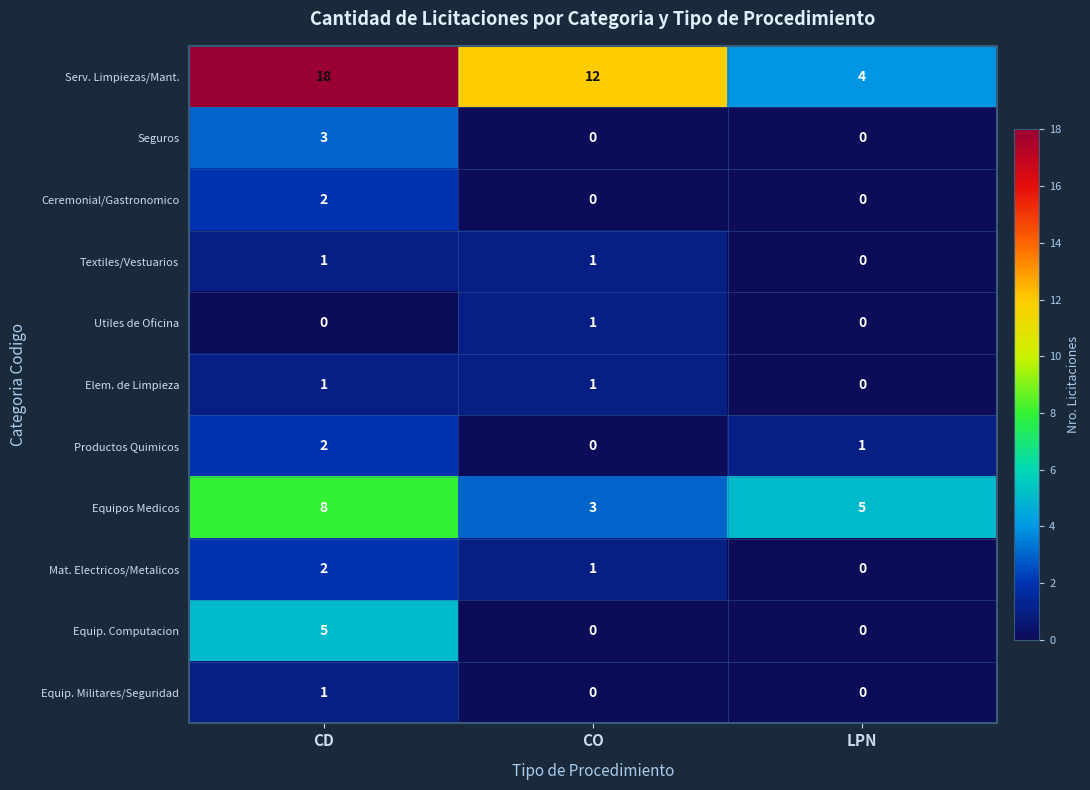

Between CO and LPN, which series saw the biggest shift?

Serv. Limpiezas/Mant.